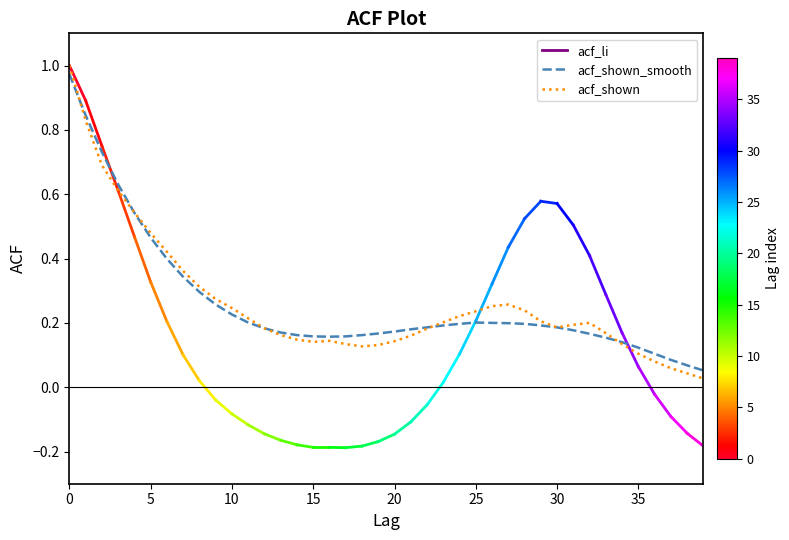

Which series has the widest spread of values?

acf_shown